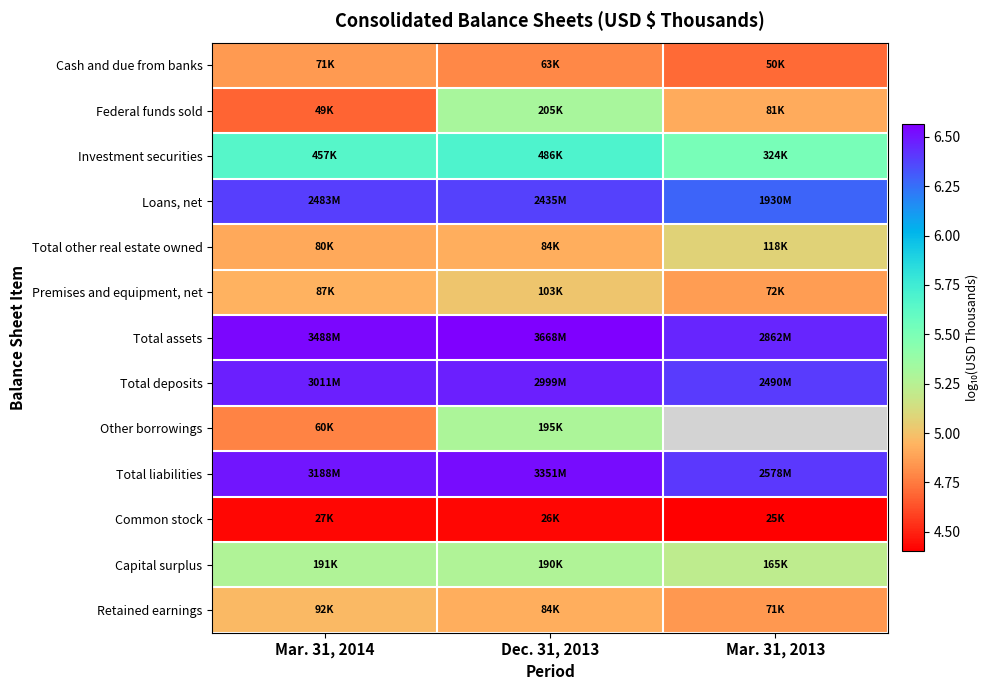

What is the minimum value for Total deposits?

6.4